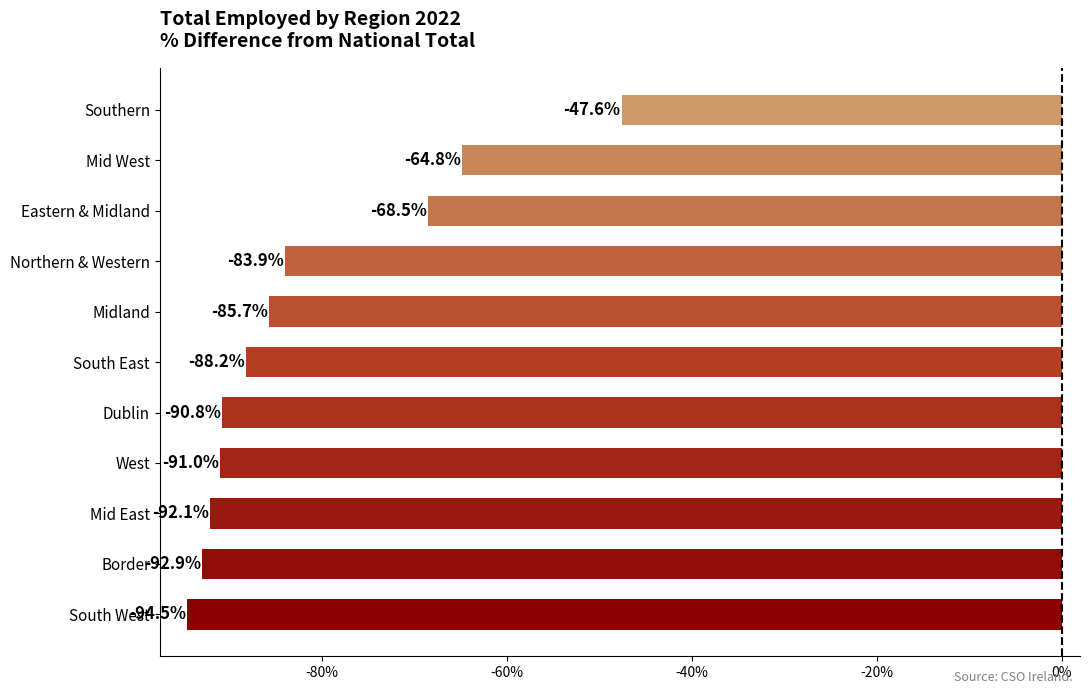

How many data points are less than -88?

6